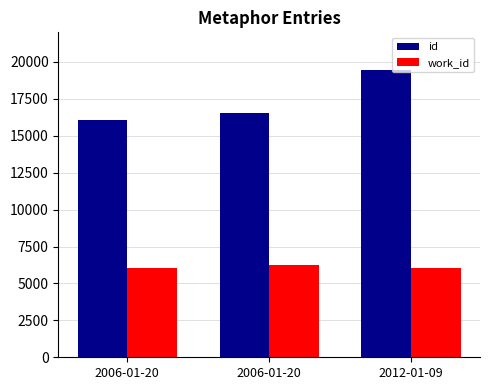

What are all the series names shown in the legend?

id, work_id